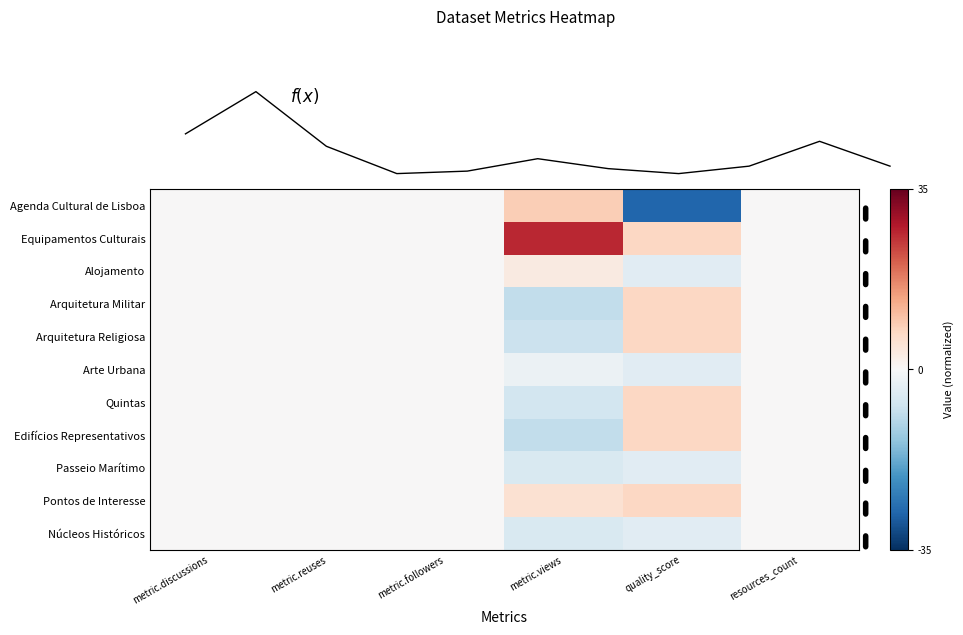

List the series in order of their peak value, highest first.

Equipamentos Culturais, Agenda Cultural de Lisboa, Arquitetura Militar, Arquitetura Religiosa, Quintas, Edifícios Representativos, Pontos de Interesse, Alojamento, Arte Urbana, Passeio Marítimo, Núcleos Históricos